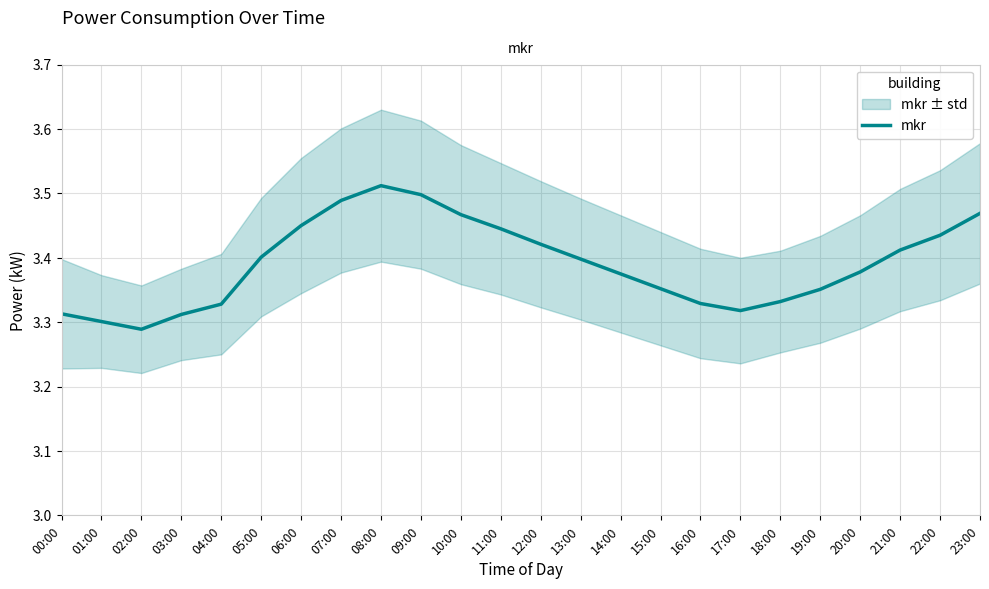

Approximately how many times larger is the value at 20:00 compared to 07:00?

1.0